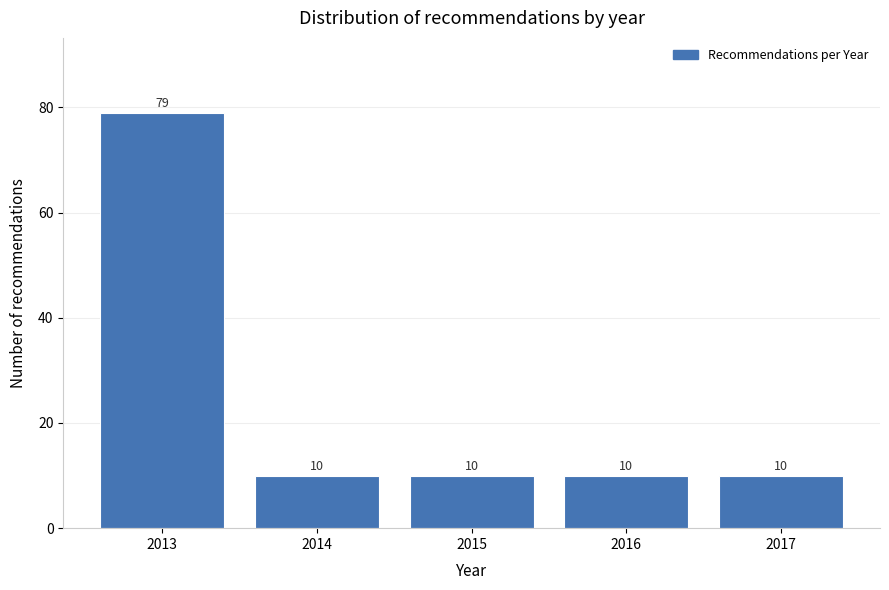

Reading left to right, extract all data points from this chart.

2013=79	2014=10	2015=10	2016=10	2017=10